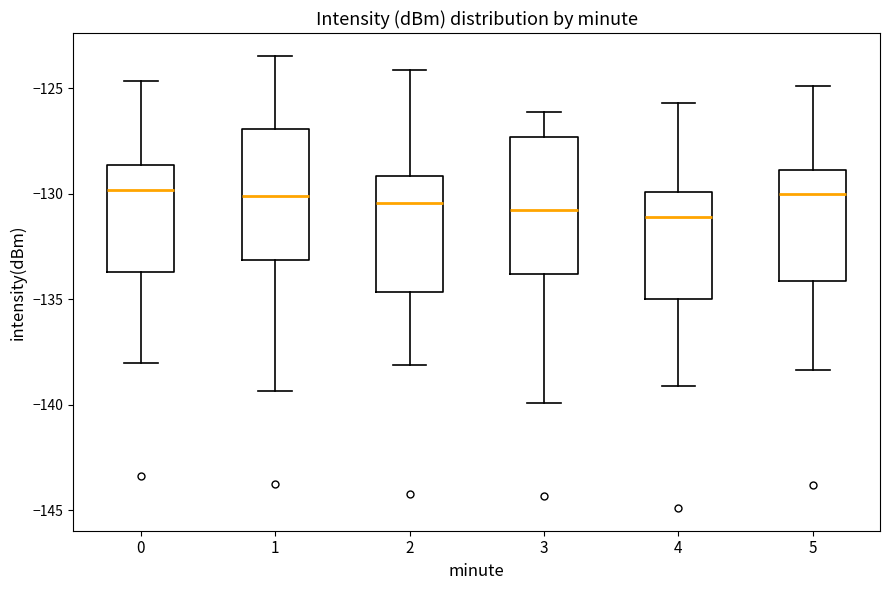

Where is the lower edge of the box at x = 4 on the y-axis? The values are not printed on the chart, so give them approximately, as read against the axis.

-135.0